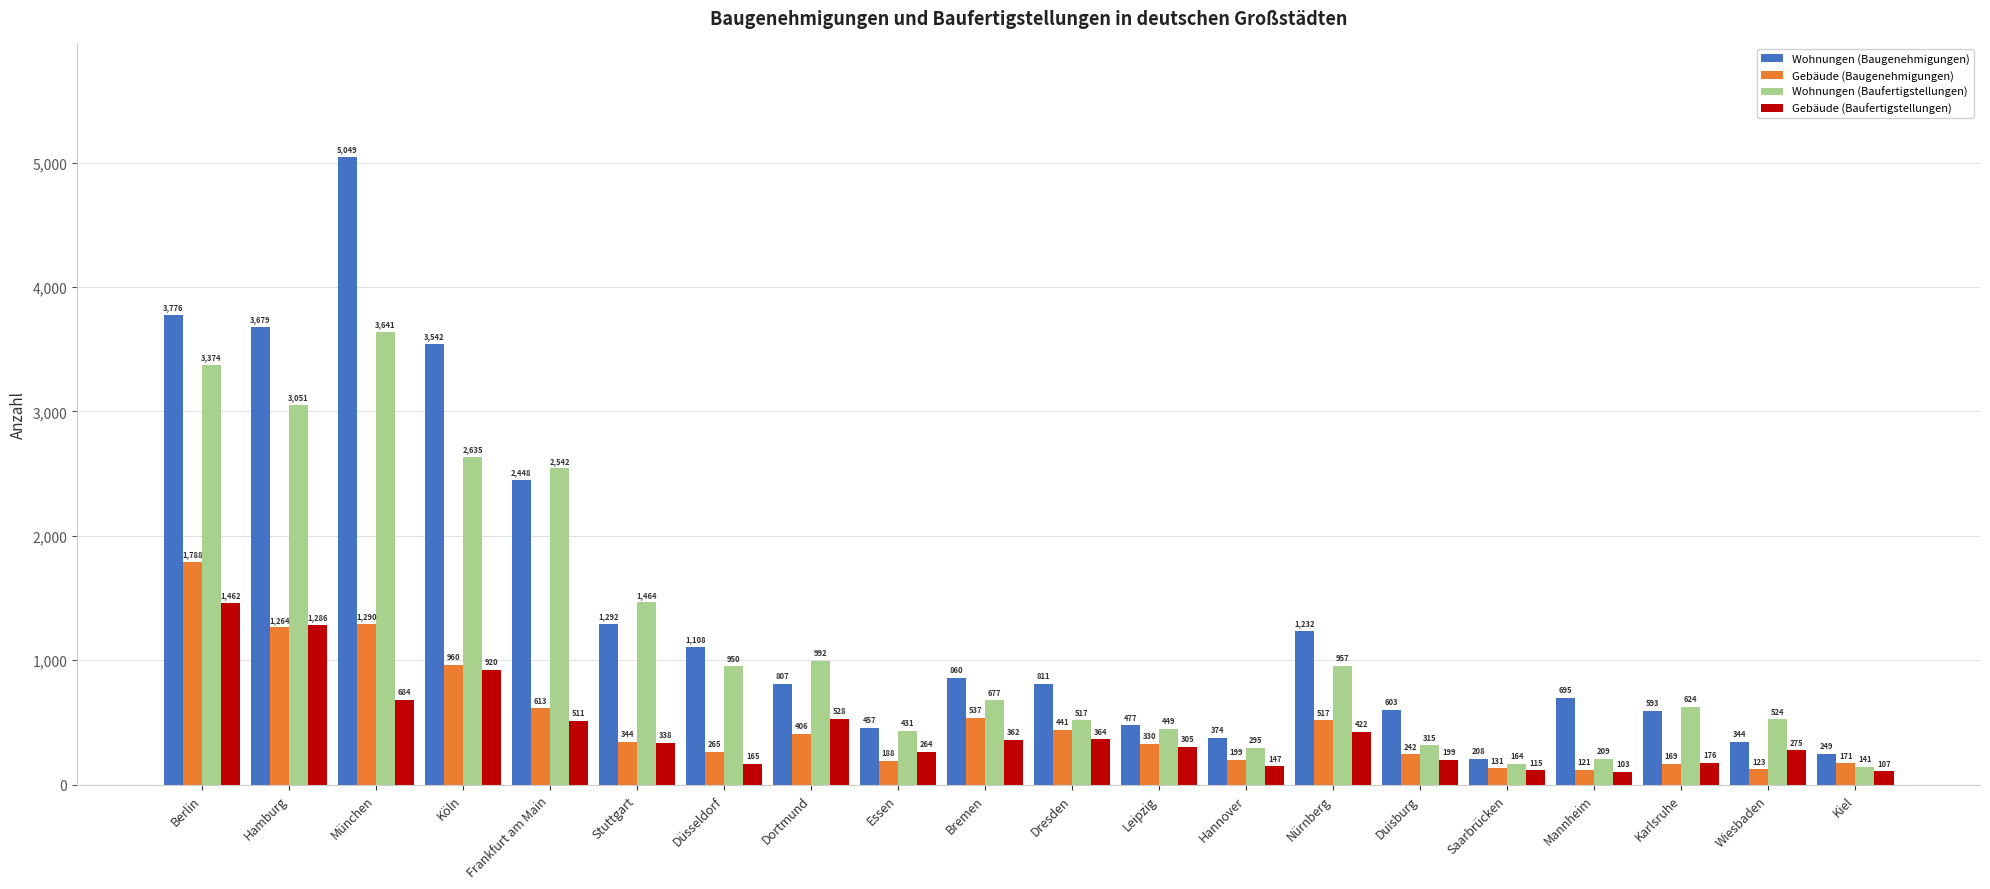

What is the value of the Wohnungen (Baufertigstellungen) bar at the 9th from the left?

431